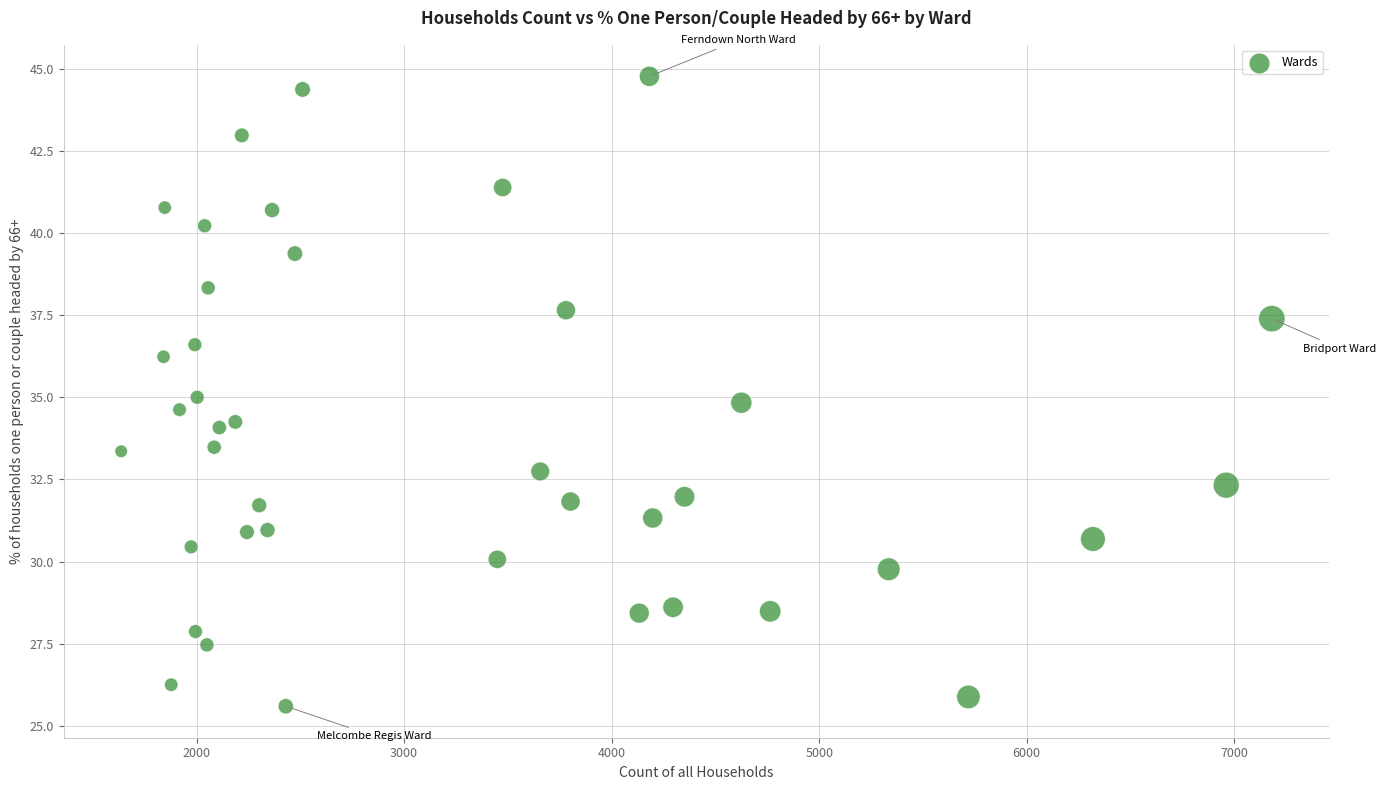

What is the range of Y values (max minus min)?

19.2